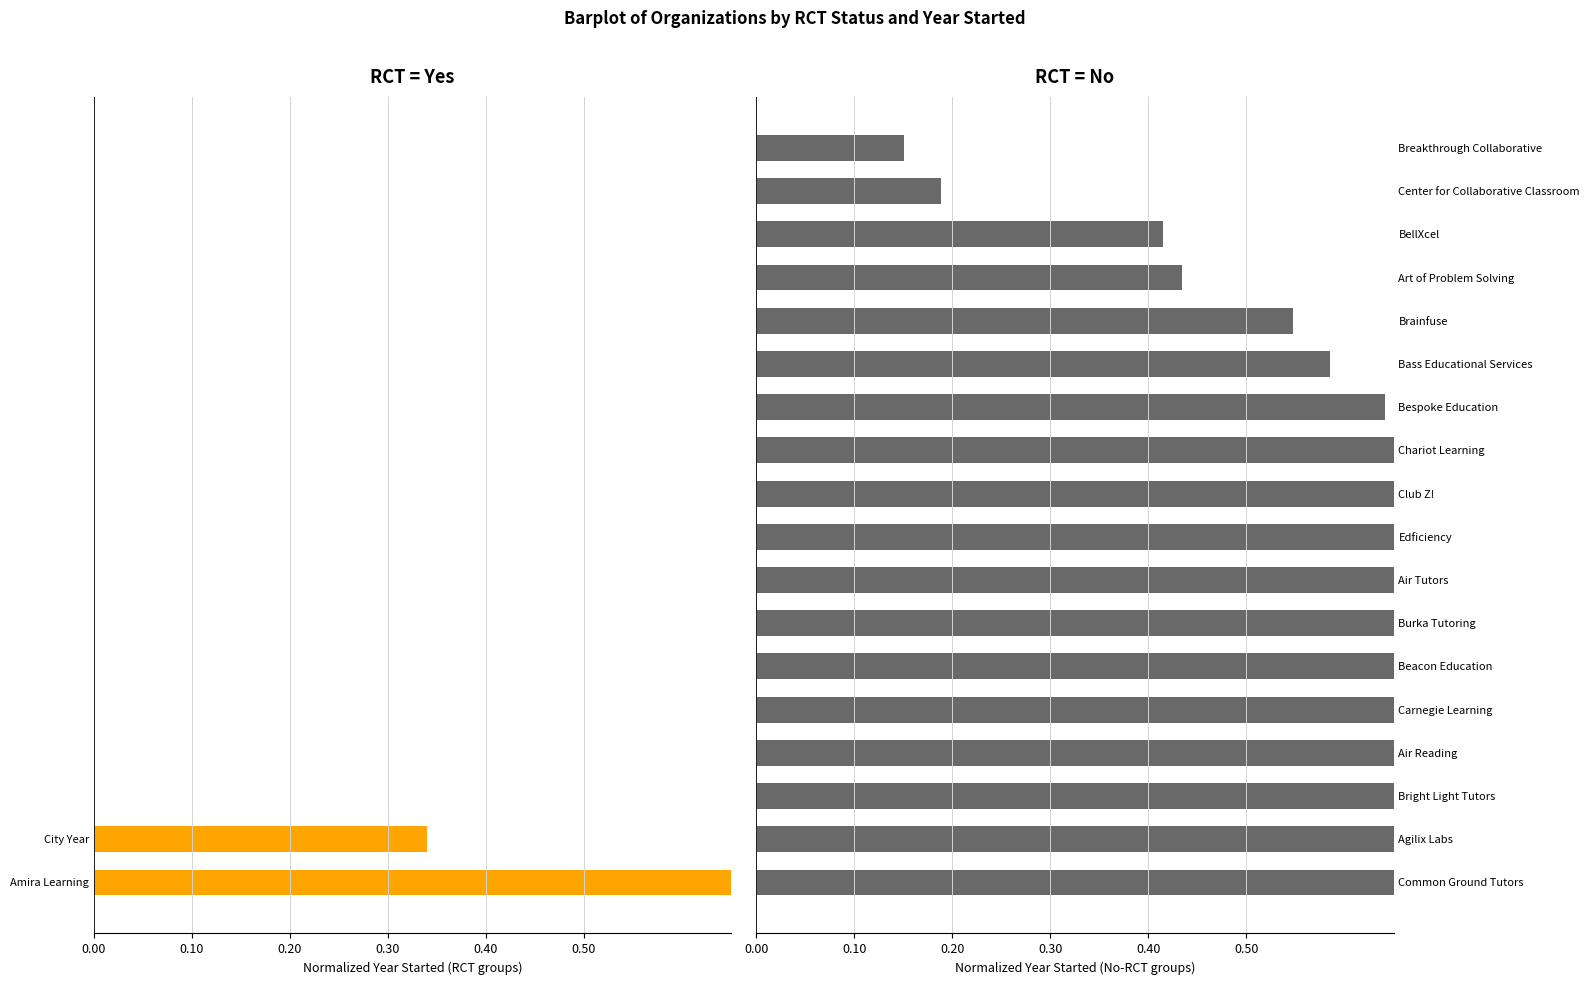

Which series changed the most between 8 and 17?

RCT=No